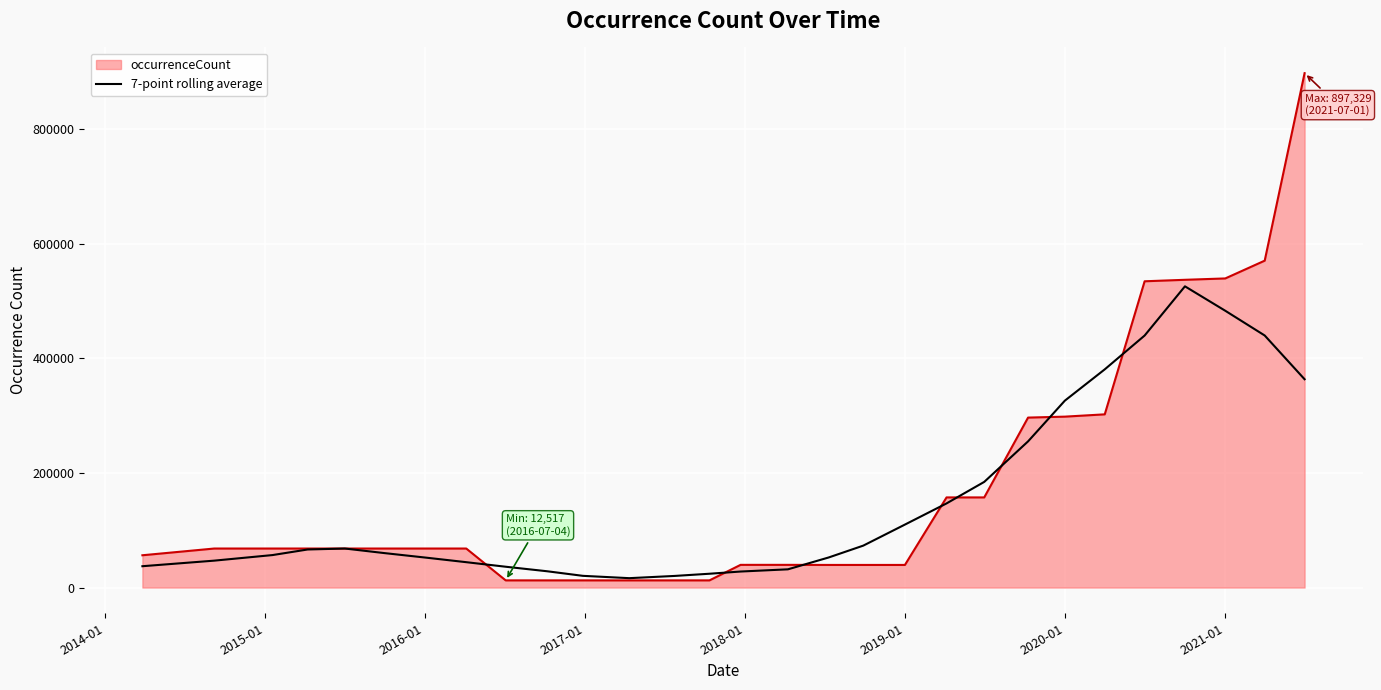

What is the maximum value shown in the chart?

897329.0